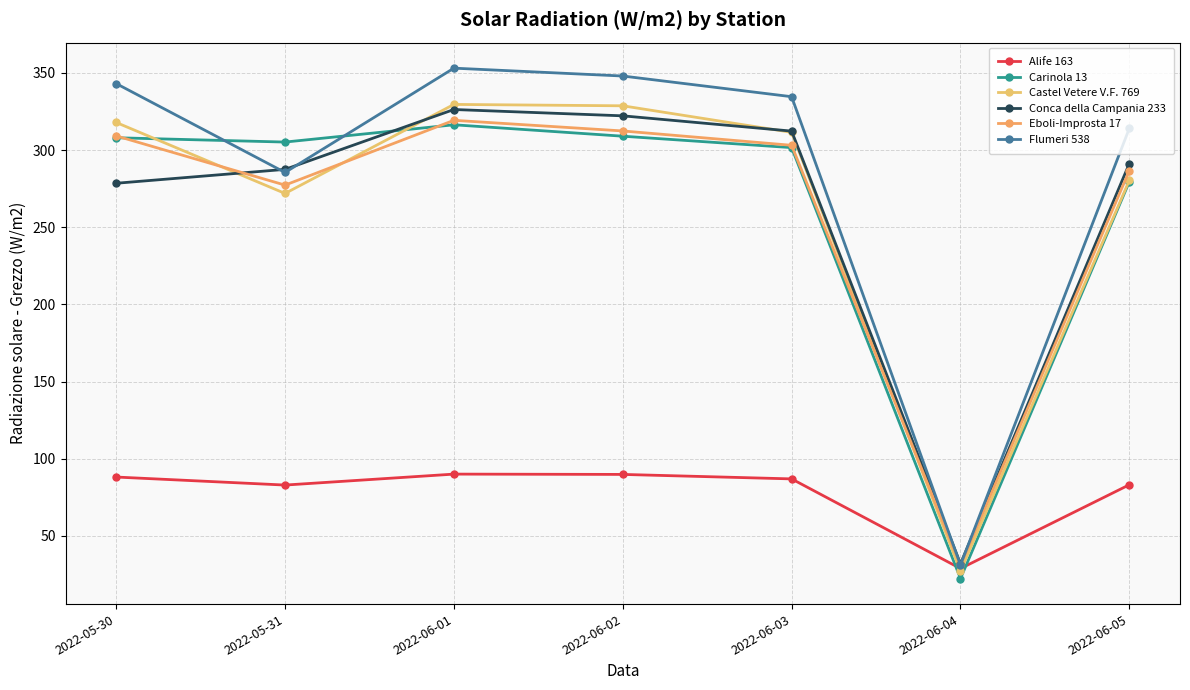

The Eboli-Improsta 17 series shows 312.4 at 2022-06-02. True or false?

True